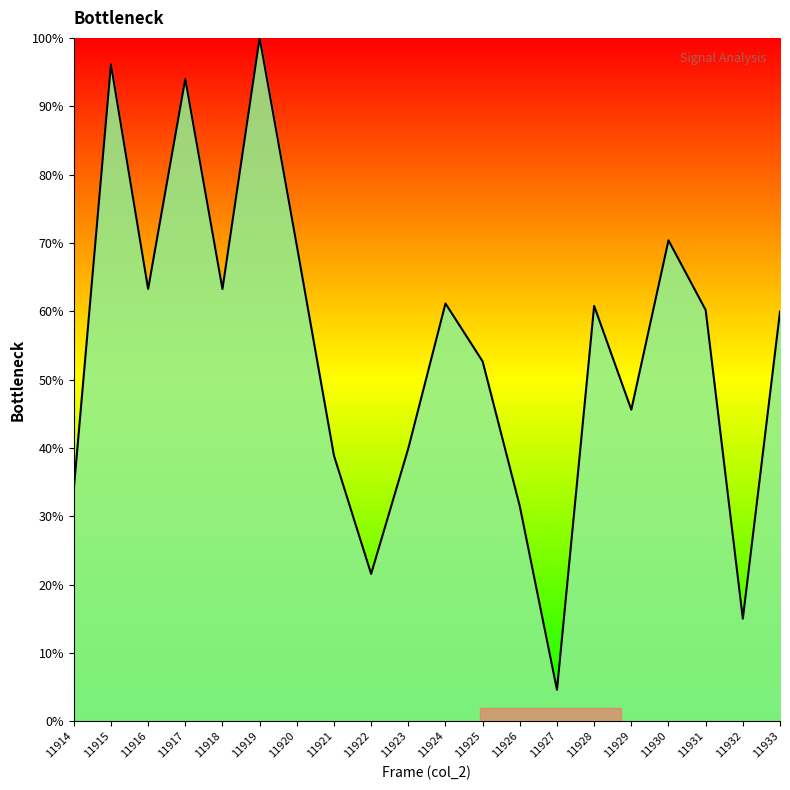

Where does the data first go above 60?

11915